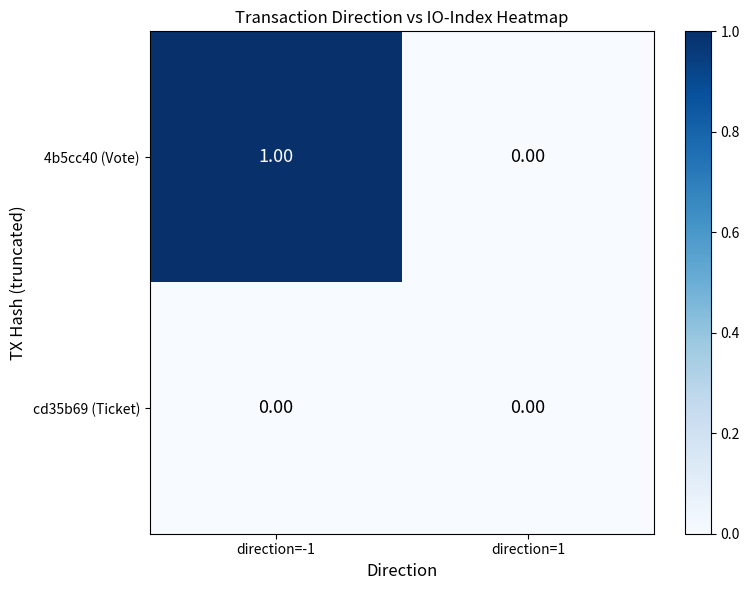

List the labels in order of 4b5cc40 (Vote) value, largest first.

direction=-1, direction=1